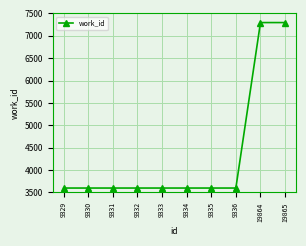

What is the change in value from 9331 to 19864?

+3696